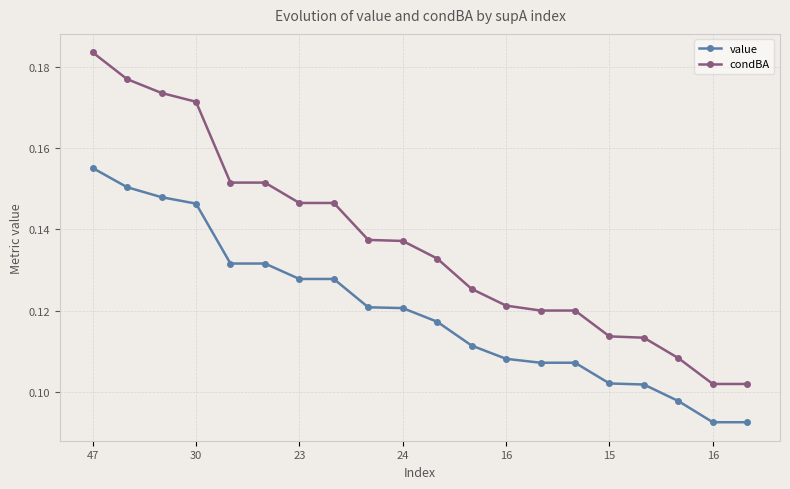

At how many categories does at least one series exceed 0?

20